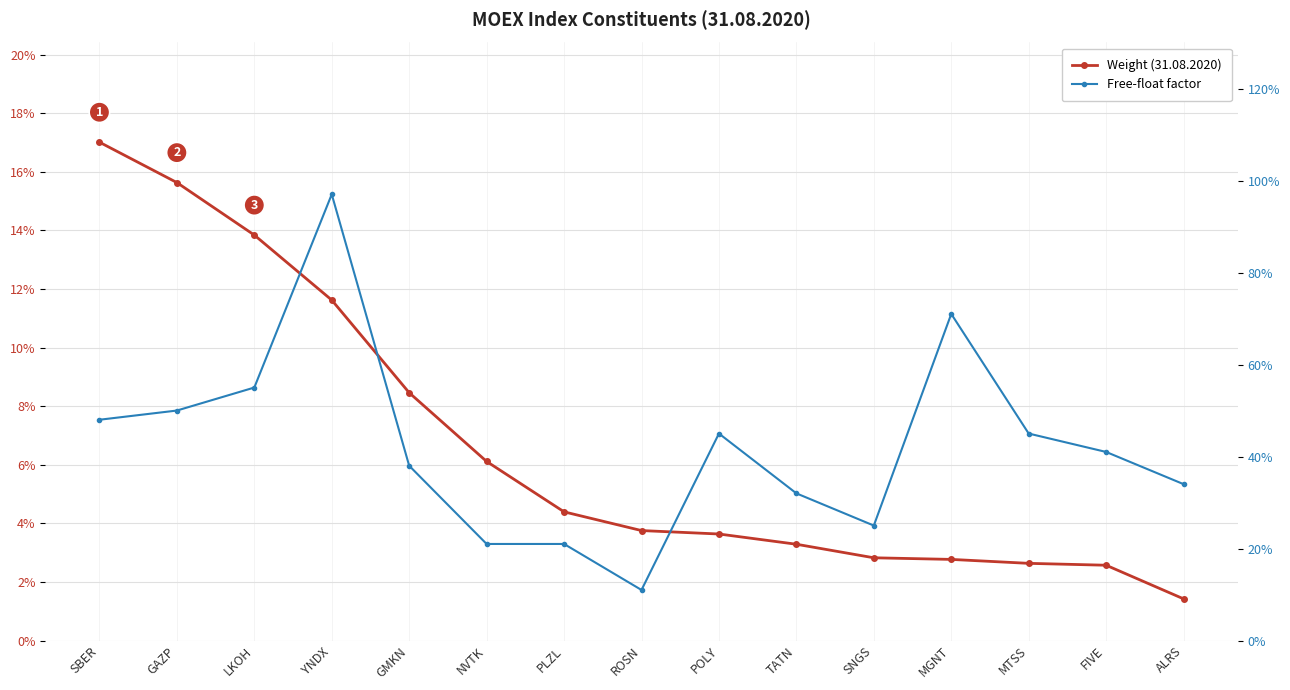

Does the chart display data point markers on the line(s)?

Yes